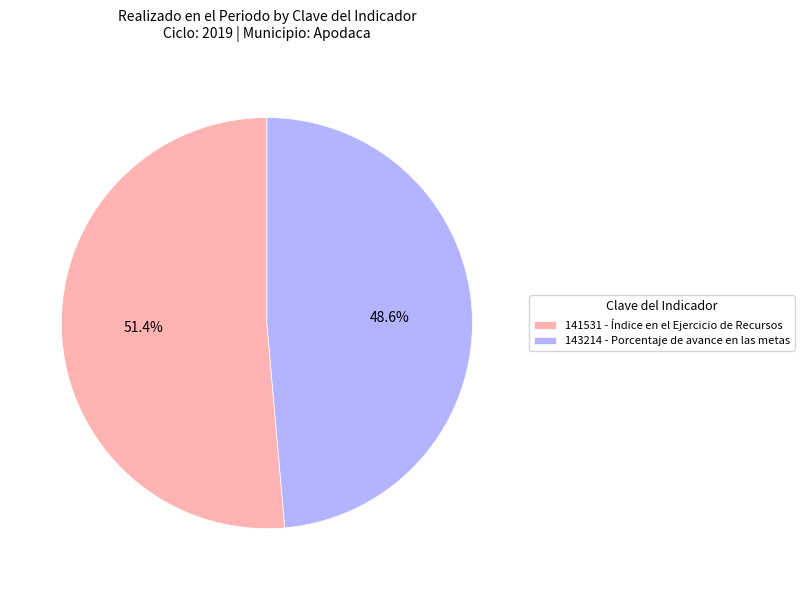

Between 143214 - Porcentaje de avance en las metas and 141531 - Índice en el Ejercicio de Recursos, which is larger?

141531 - Índice en el Ejercicio de Recursos